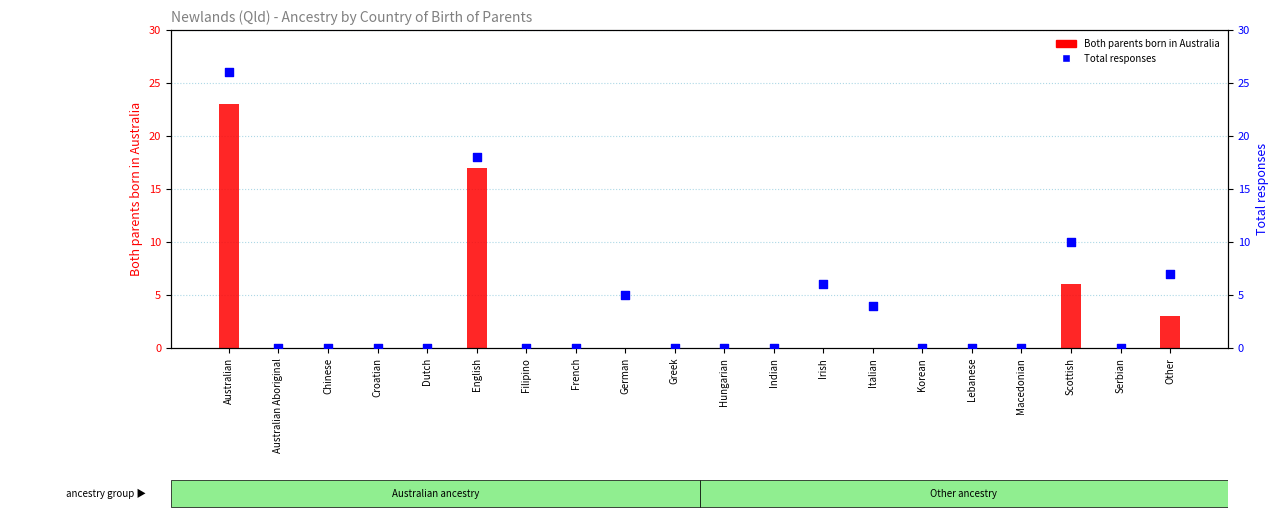

Is the value of Both parents born in Australia at Italian greater than the value of Total responses at Serbian?

No